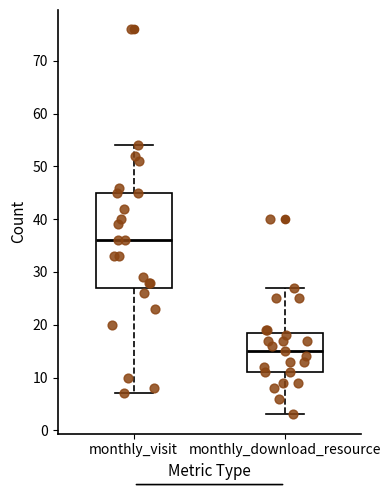

Reading left to right, read every box against the y-axis: the position of its median line, the range the box covers, and the ends of its whiskers. The values are not printed on the chart, so give them approximately, as read against the axis.

monthly_visit: median 36, box 27 to 45, whiskers 7 to 54
monthly_download_resource: median 15, box 11 to 19, whiskers 3 to 27